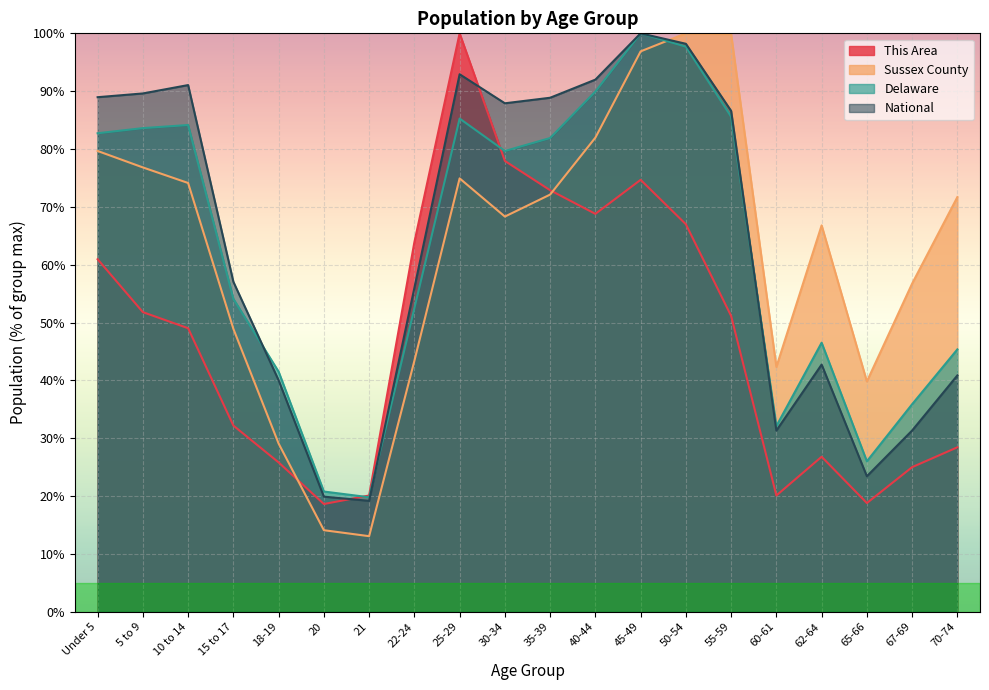

After their last crossing, which series has the higher values: National or Delaware?

Delaware